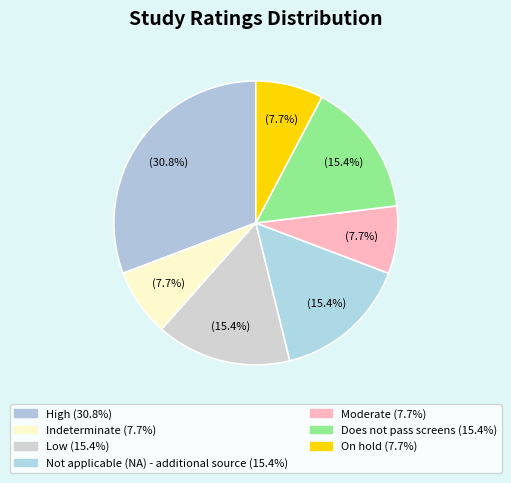

Is there any slice that represents more than half of the pie?

No